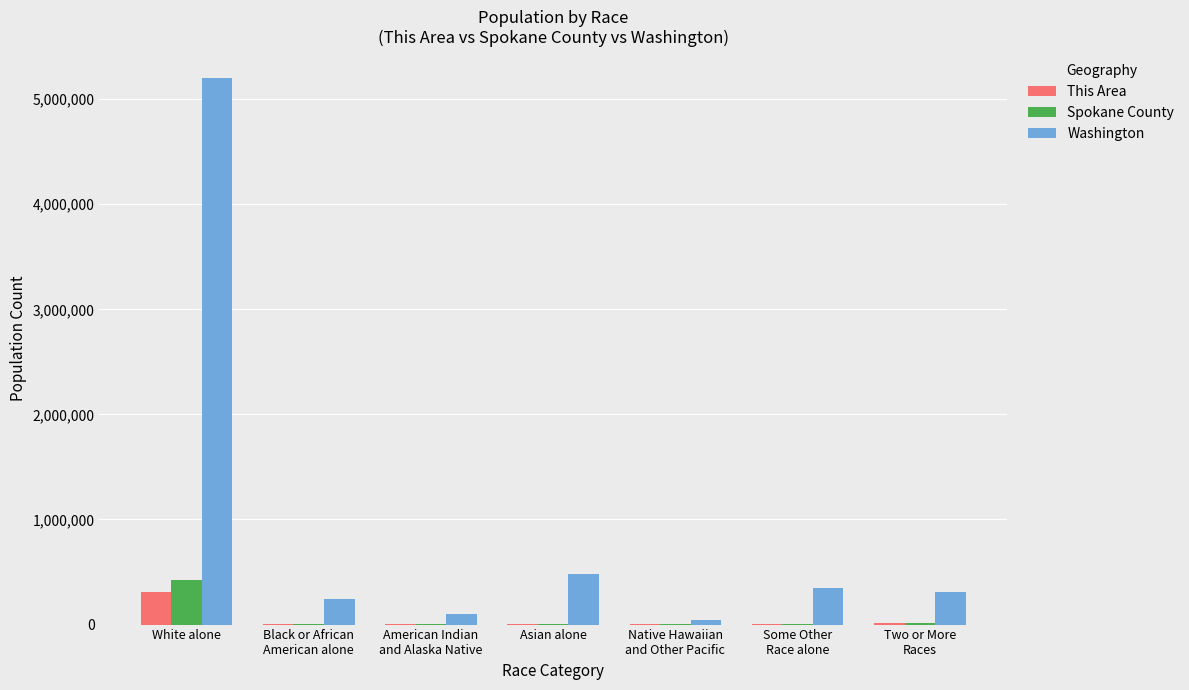

Are the bars grouped side by side (vs. stacked)?

Yes